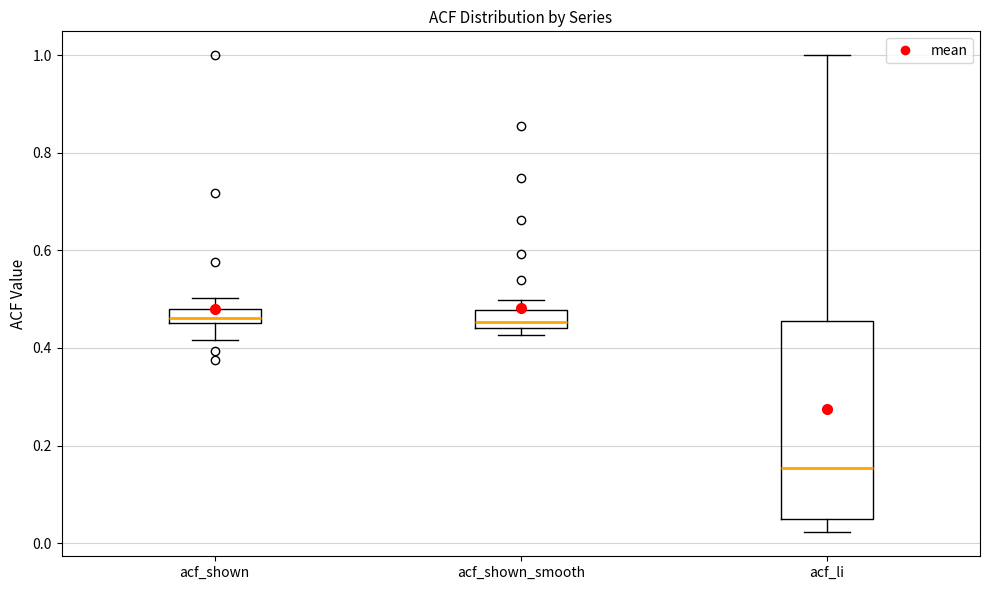

Comparing the boxes themselves (not the whiskers), which one is the tallest?

acf_li